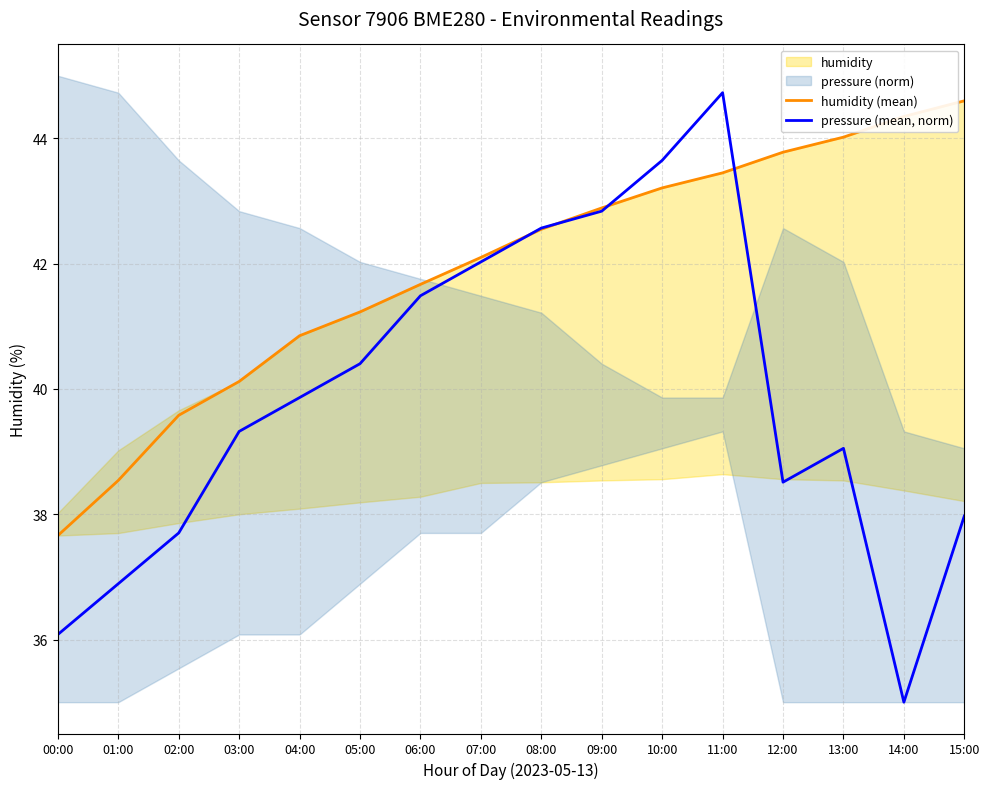

At how many categories does at least one series exceed 43?

6